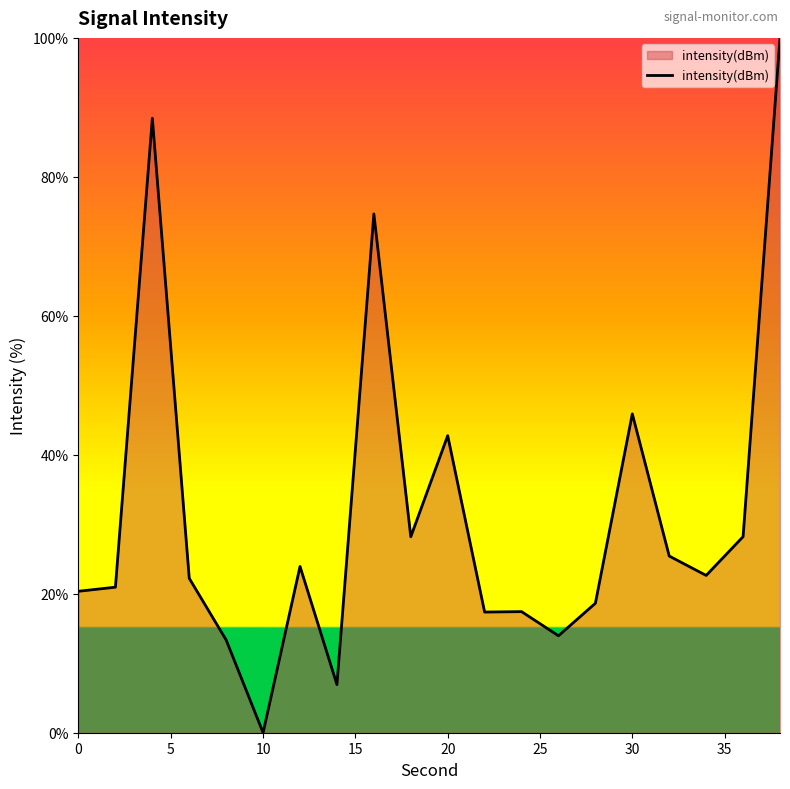

What is the greatest value displayed?

100.0